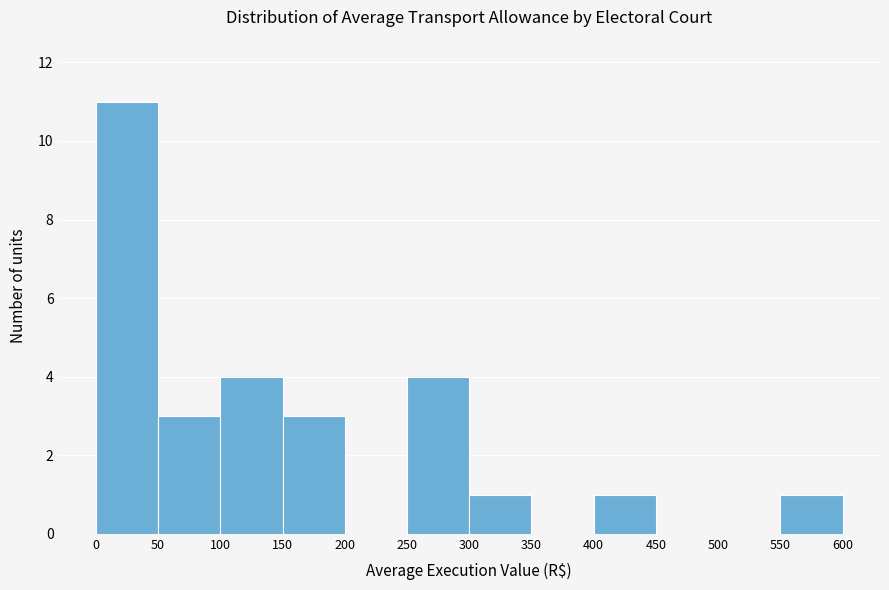

Over which range of the x-axis is the bar tallest?

0 to 50